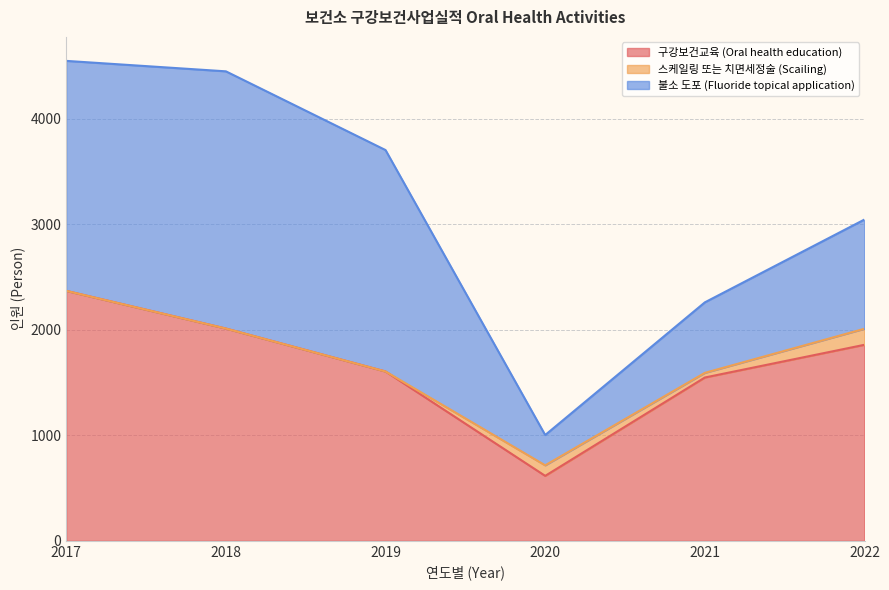

Rank the series at 2019 from highest to lowest value.

불소 도포 (Fluoride topical application), 구강보건교육 (Oral health education), 스케일링 또는 치면세정술 (Scailing)